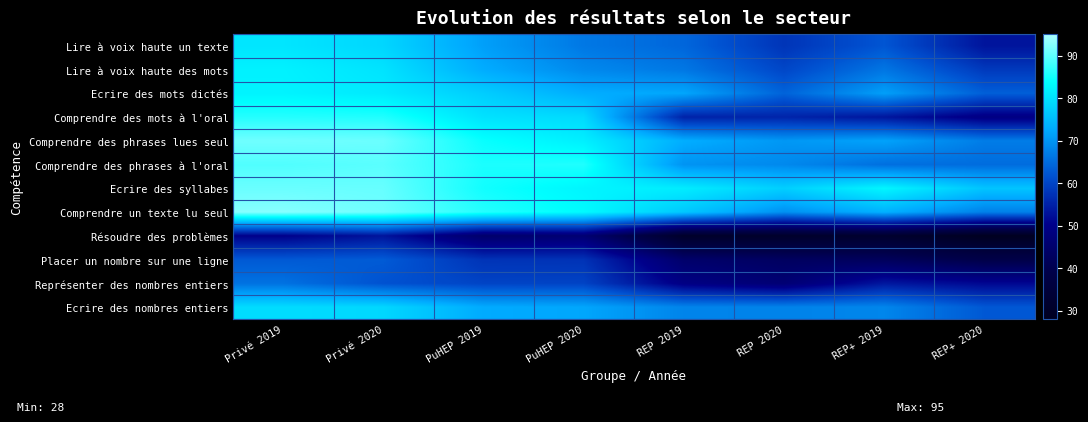

Between PuHEP 2019 and REP 2019, which is larger?

PuHEP 2019